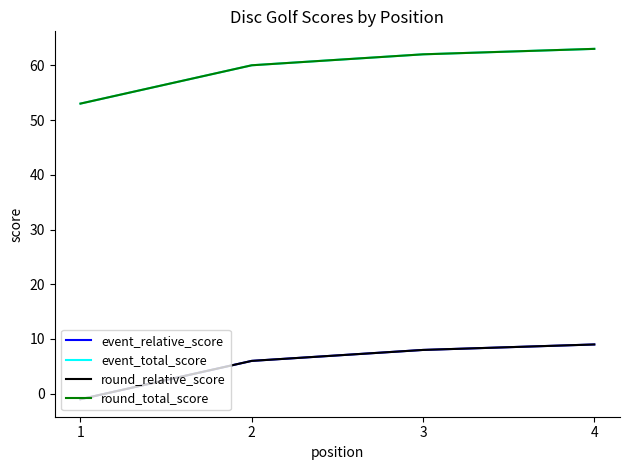

True or false: event_total_score and round_total_score cross at least once.

False